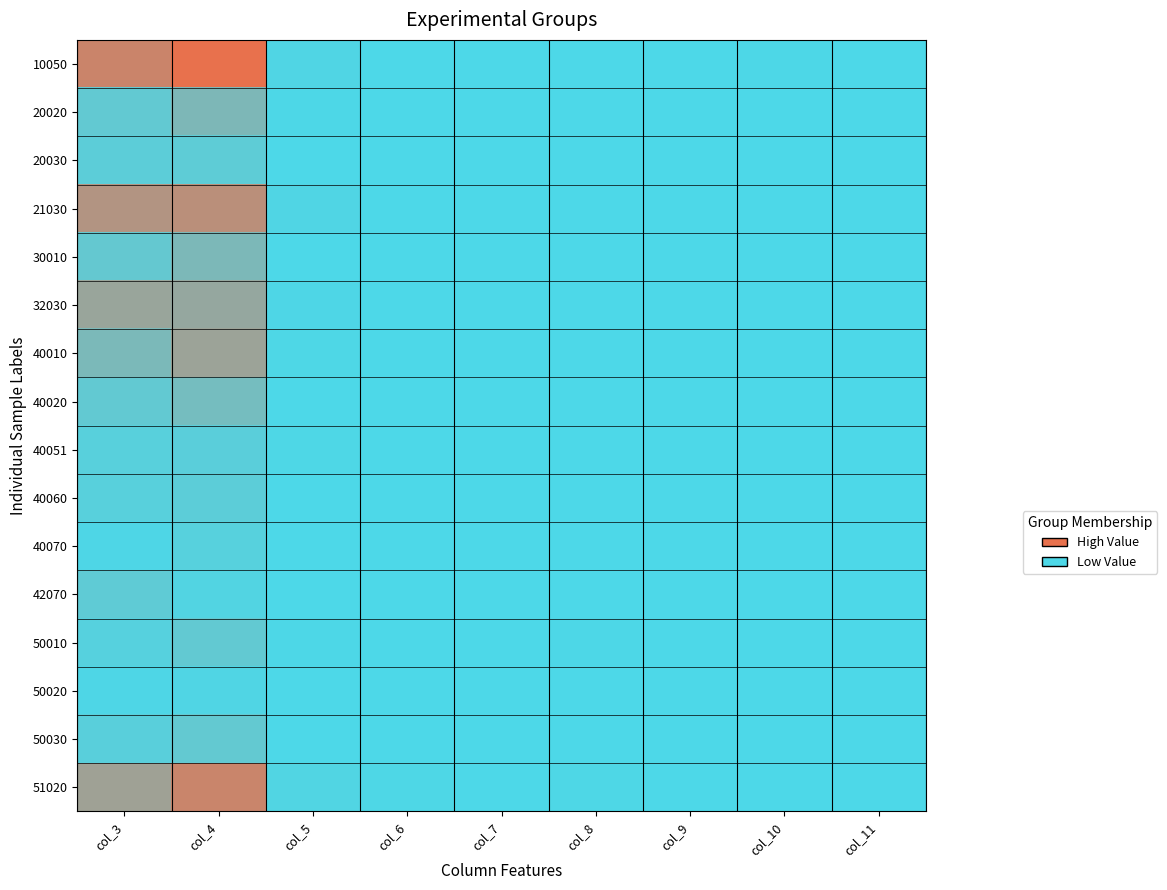

Reading left to right, transcribe all the data shown in this chart.

10050: col_3=494	col_4=610	col_5=14	col_6=0	col_7=0	col_8=1	col_9=0	col_10=3	col_11=1
20020: col_3=86	col_4=192	col_5=3	col_6=0	col_7=0	col_8=0	col_9=0	col_10=1	col_11=0
20030: col_3=62	col_4=68	col_5=1	col_6=0	col_7=0	col_8=0	col_9=0	col_10=1	col_11=0
21030: col_3=398	col_4=430	col_5=16	col_6=2	col_7=0	col_8=1	col_9=0	col_10=0	col_11=0
30010: col_3=94	col_4=187	col_5=2	col_6=0	col_7=0	col_8=1	col_9=0	col_10=1	col_11=0
32030: col_3=302	col_4=284	col_5=8	col_6=0	col_7=0	col_8=2	col_9=0	col_10=1	col_11=0
40010: col_3=183	col_4=312	col_5=6	col_6=0	col_7=0	col_8=0	col_9=0	col_10=0	col_11=0
40020: col_3=84	col_4=158	col_5=1	col_6=0	col_7=0	col_8=1	col_9=0	col_10=1	col_11=0
40051: col_3=47	col_4=55	col_5=5	col_6=0	col_7=0	col_8=0	col_9=0	col_10=0	col_11=0
40060: col_3=46	col_4=60	col_5=2	col_6=0	col_7=0	col_8=1	col_9=0	col_10=0	col_11=1
40070: col_3=8	col_4=41	col_5=2	col_6=0	col_7=0	col_8=0	col_9=0	col_10=2	col_11=0
42070: col_3=74	col_4=22	col_5=0	col_6=0	col_7=0	col_8=1	col_9=0	col_10=1	col_11=0
50010: col_3=38	col_4=85	col_5=3	col_6=0	col_7=0	col_8=3	col_9=0	col_10=0	col_11=0
50020: col_3=9	col_4=12	col_5=0	col_6=0	col_7=0	col_8=0	col_9=0	col_10=0	col_11=0
50030: col_3=51	col_4=89	col_5=0	col_6=0	col_7=0	col_8=0	col_9=0	col_10=0	col_11=0
51020: col_3=325	col_4=489	col_5=18	col_6=5	col_7=0	col_8=6	col_9=0	col_10=2	col_11=1